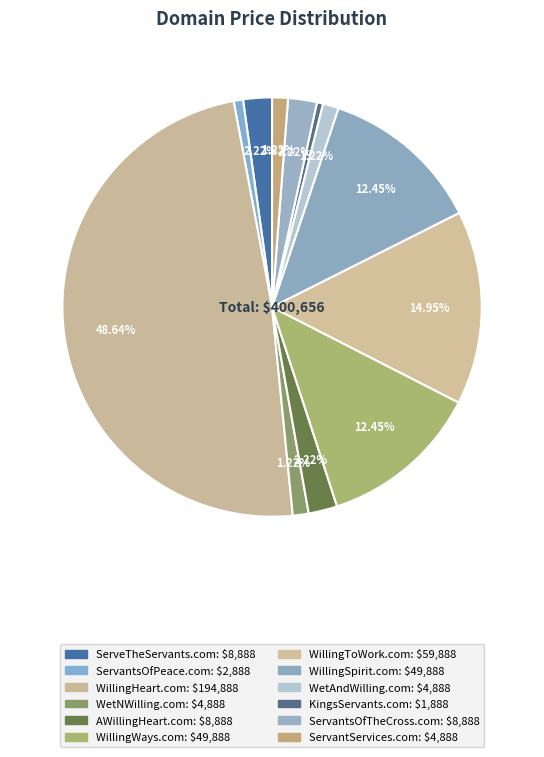

Between WillingWays.com and WillingSpirit.com, which is larger?

WillingWays.com